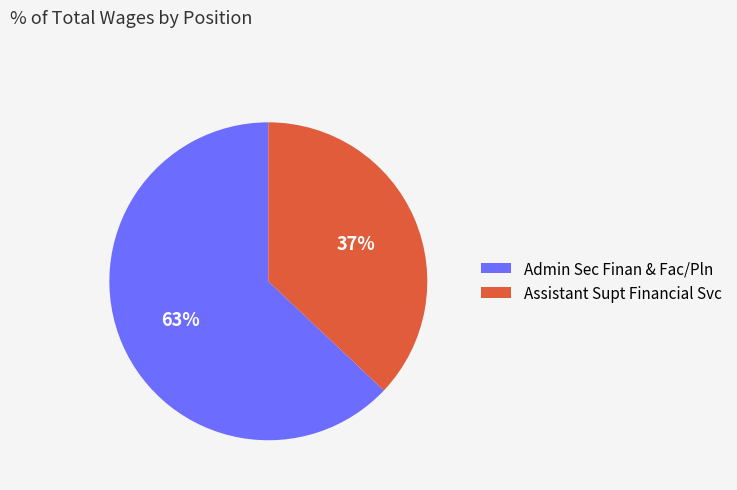

Is the sum of Assistant Supt Financial Svc and Admin Sec Finan & Fac/Pln greater than half?

Yes